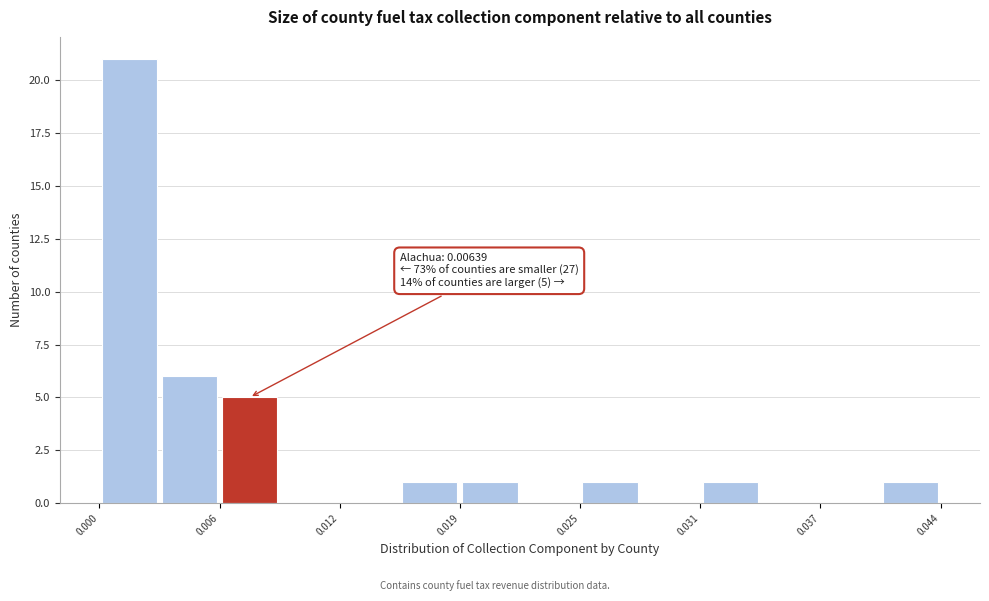

Read against the x-axis, roughly where is the centre of the tallest bar?

0.002